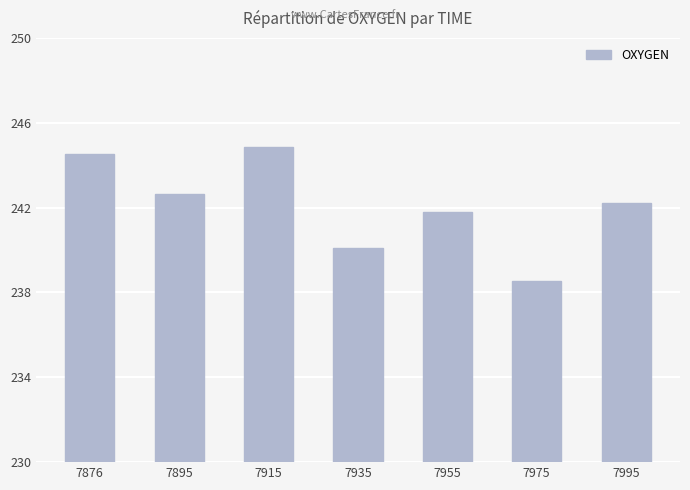

How many bars are there in total?

7